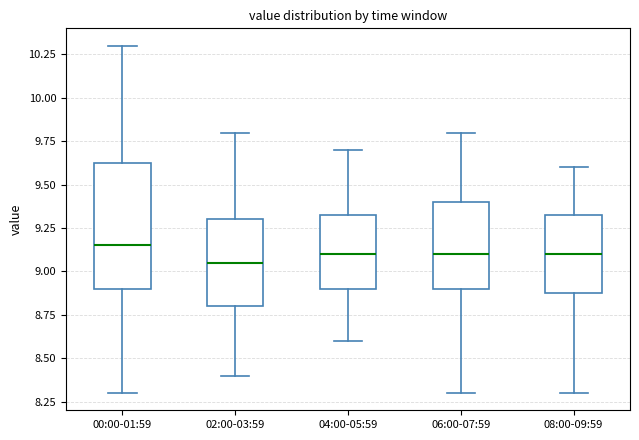

Where does the lower whisker of the box for 06:00-07:59 end on the y-axis? The values are not printed on the chart, so give them approximately, as read against the axis.

8.30